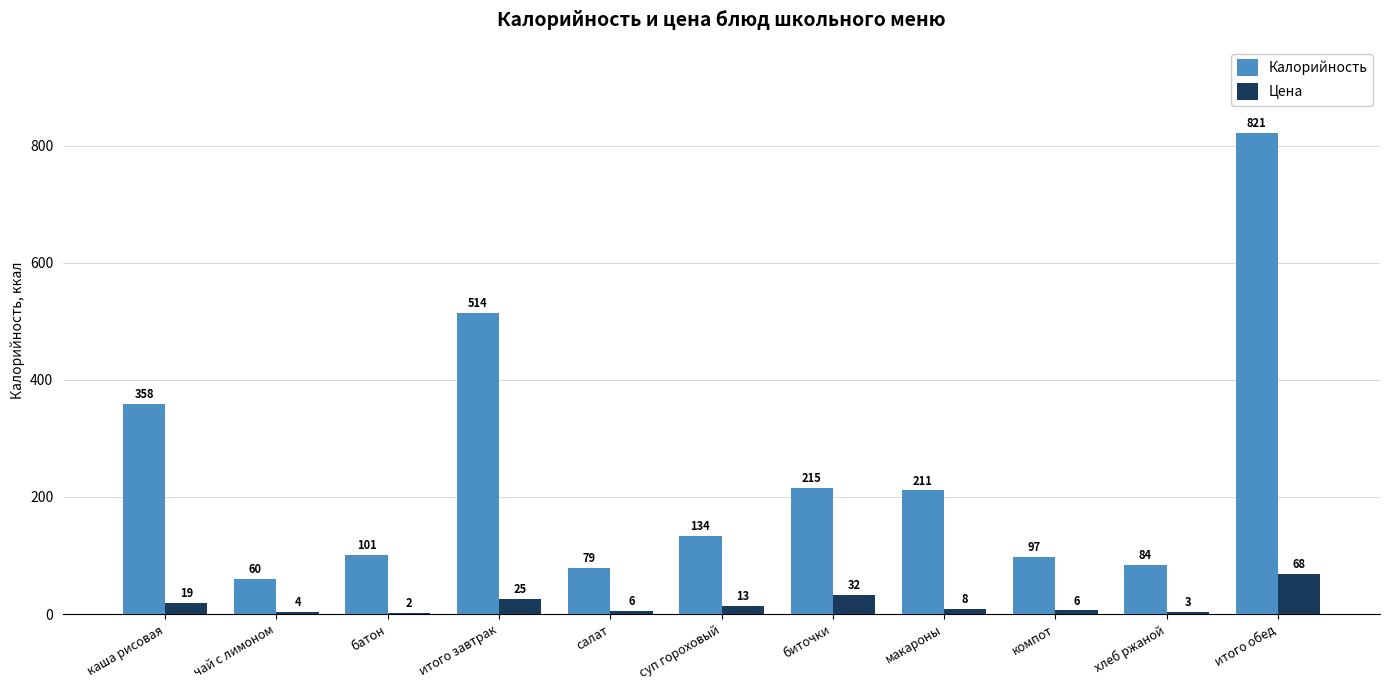

What is the greatest value displayed?

821.0